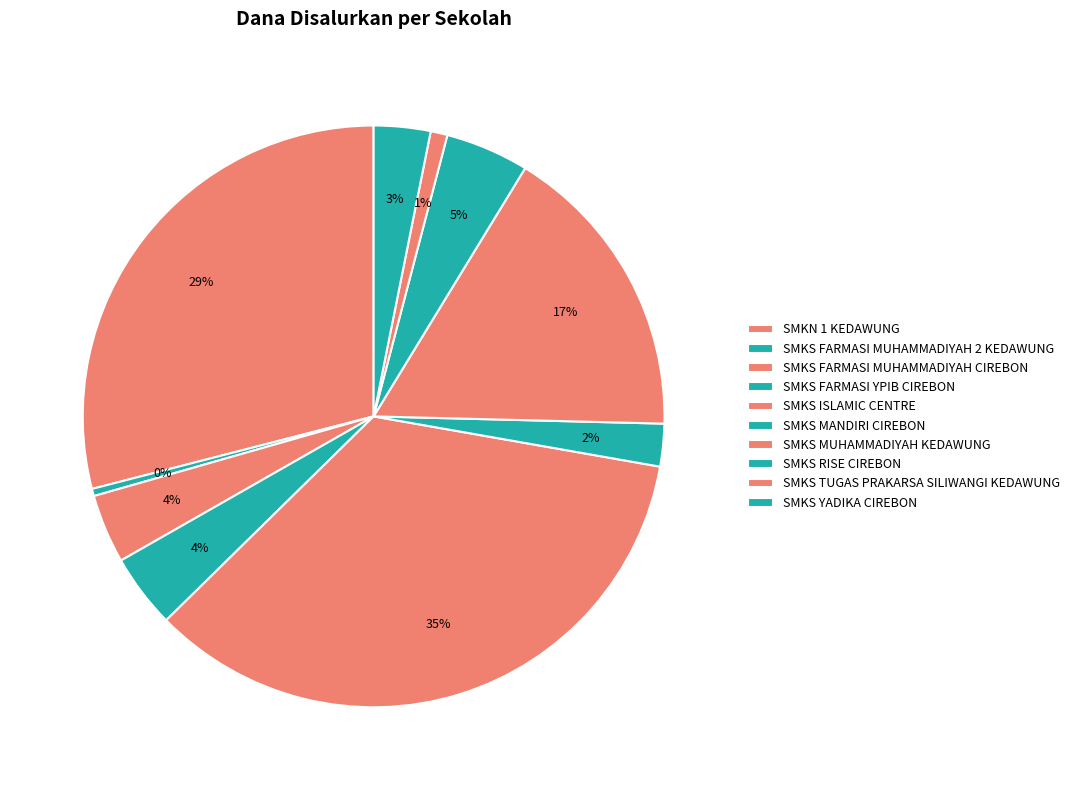

To the nearest percent, what is the difference between the SMKN 1 KEDAWUNG and SMKS TUGAS PRAKARSA SILIWANGI KEDAWUNG slice percentages?

28%